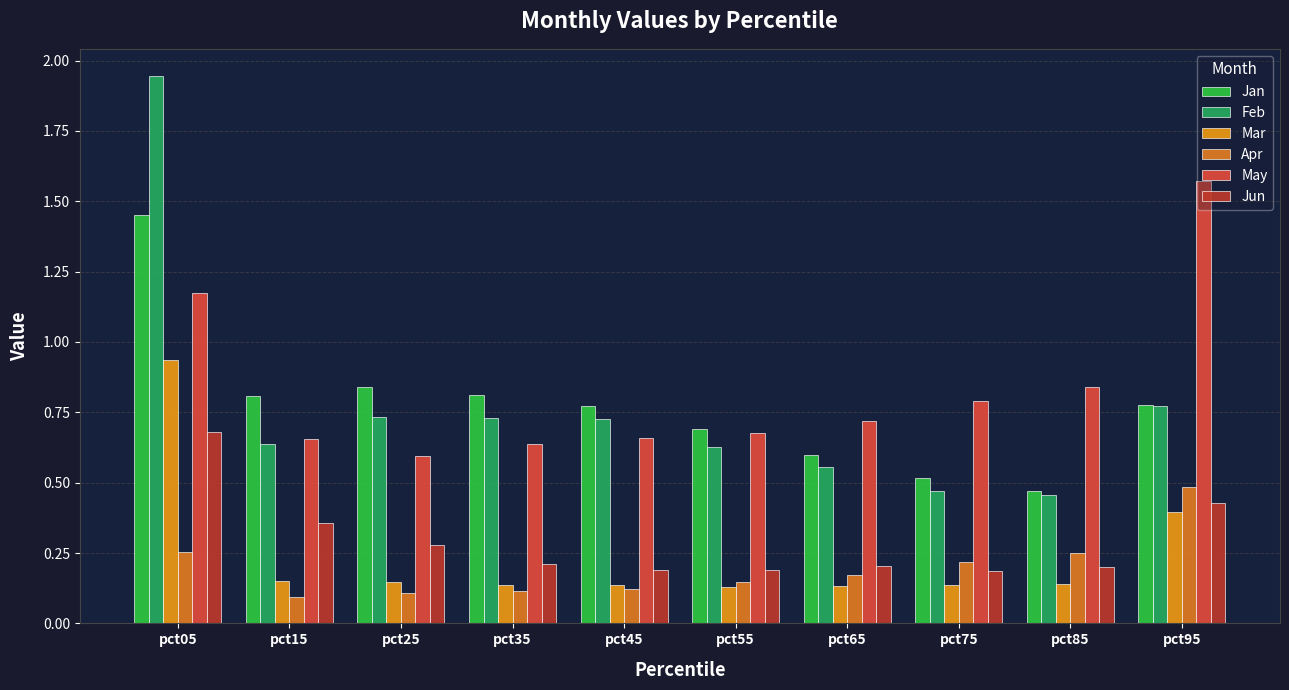

What is the difference between the highest and lowest values at pct35?

0.7